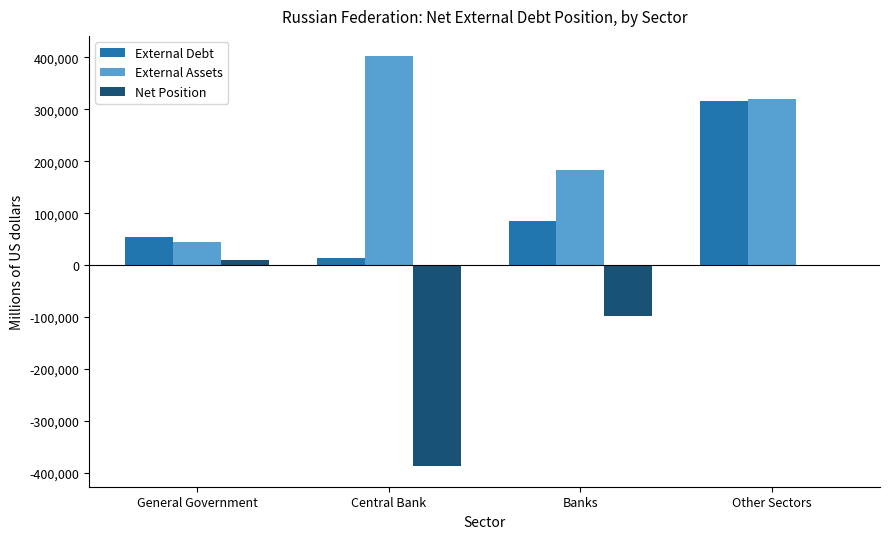

At which label is External Assets closest to 223190?

Banks